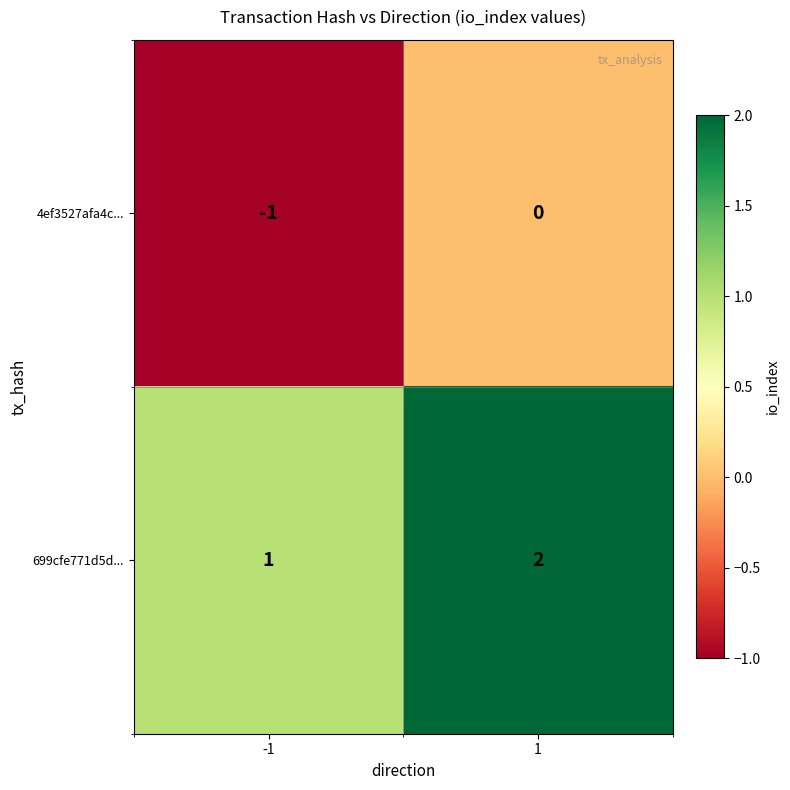

True or false: 699cfe771d5d... has a value of 0 at -1.

False